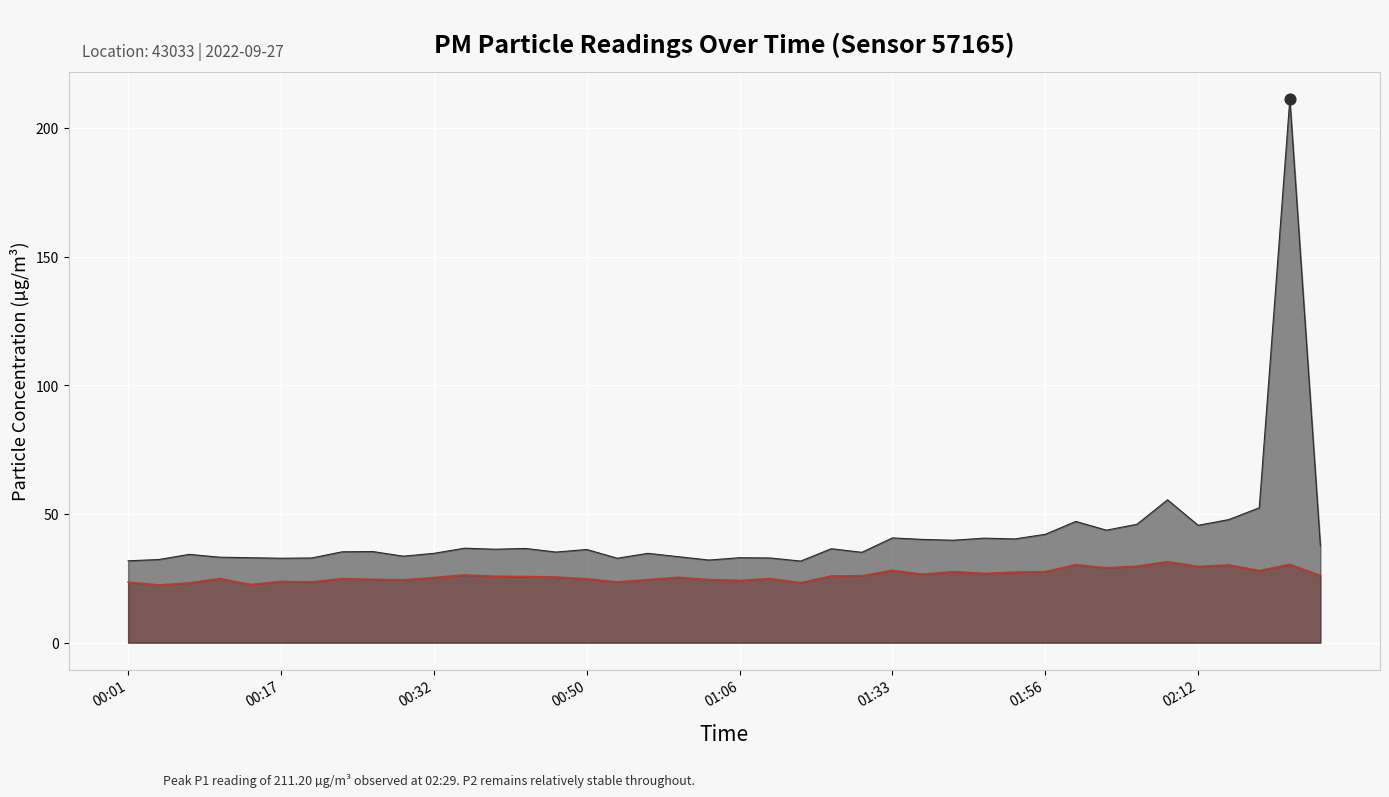

Which series has the largest total across all categories?

P1